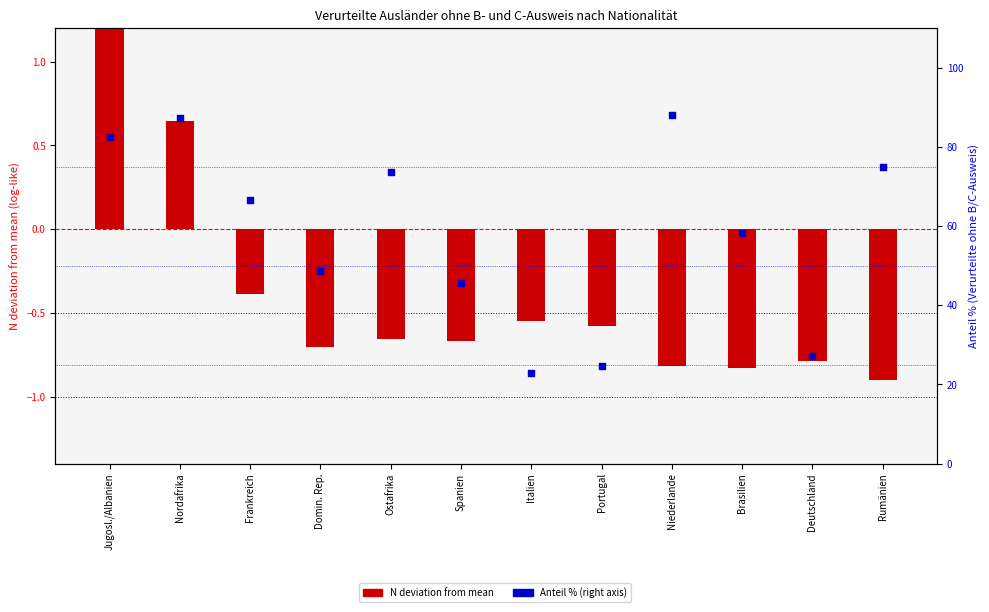

At how many categories does at least one series exceed 82?

3